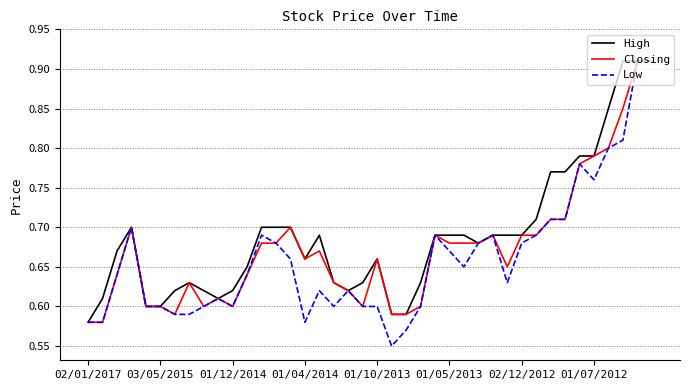

Which series has the widest spread of values?

Low